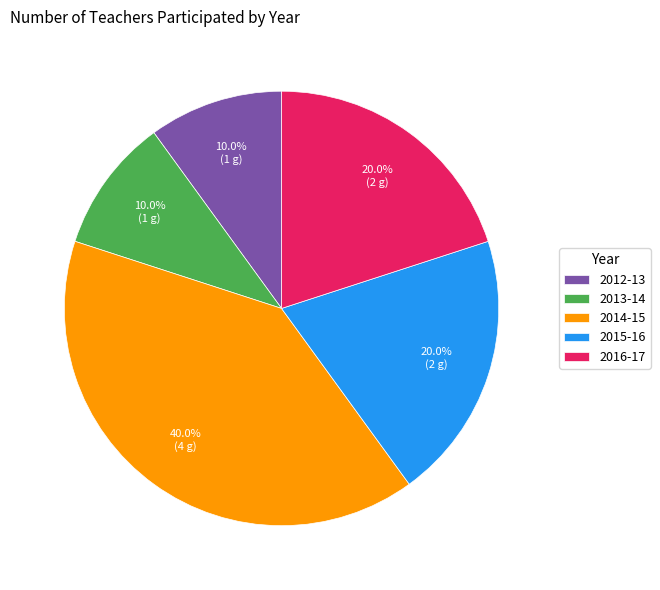

Is there any slice that represents more than half of the pie?

No